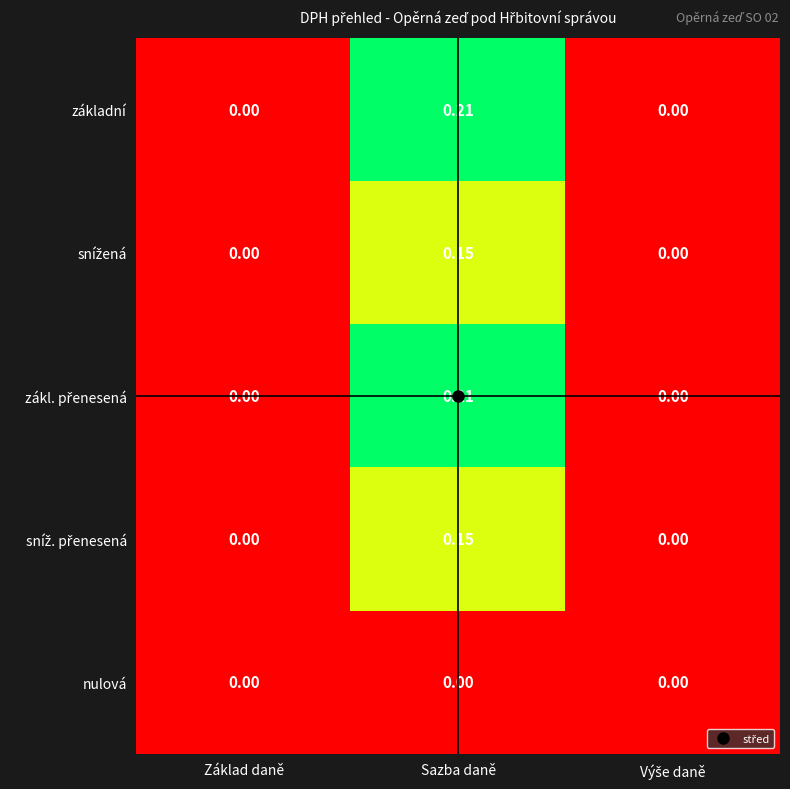

At which category is the sum across all series the highest?

Sazba daně